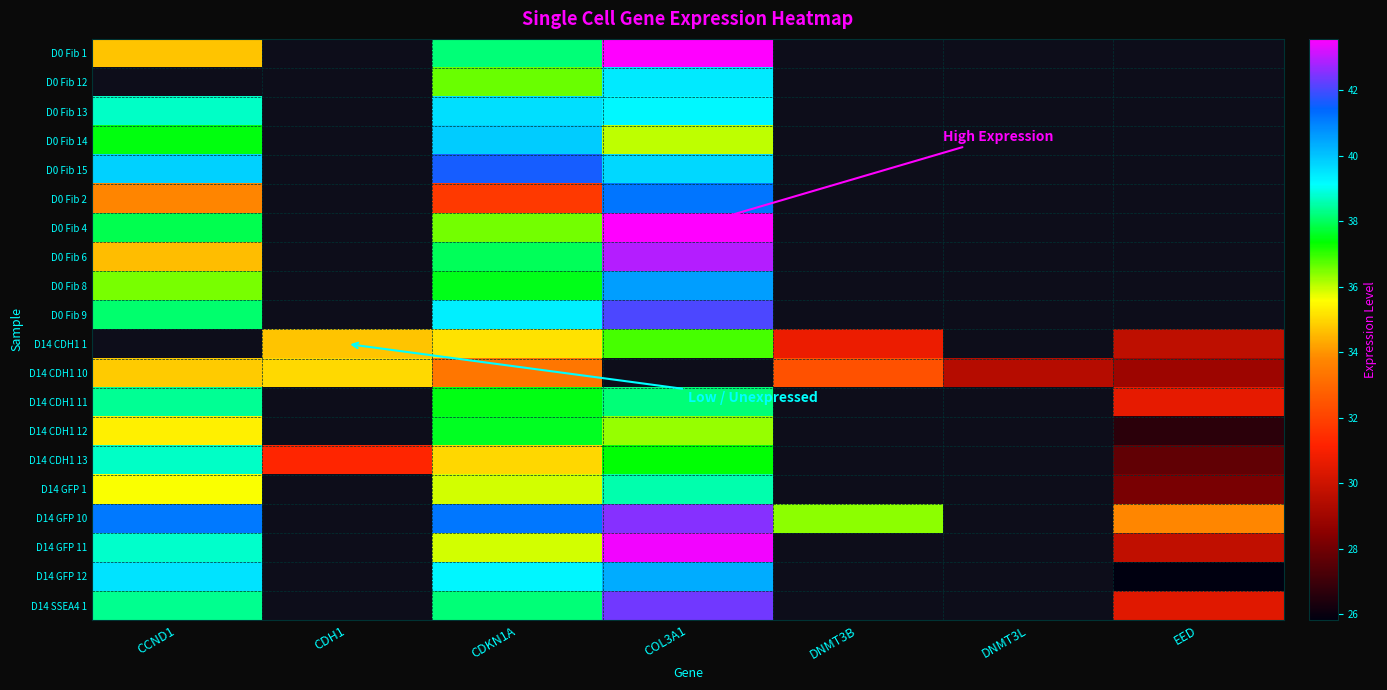

How many values in the D0 Fib 13 series are below 39?

1